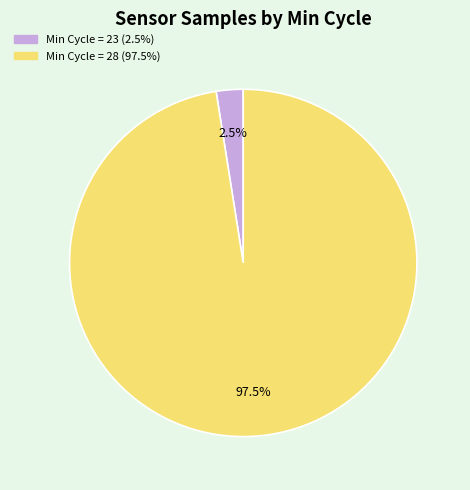

Does any single category account for the majority?

Yes